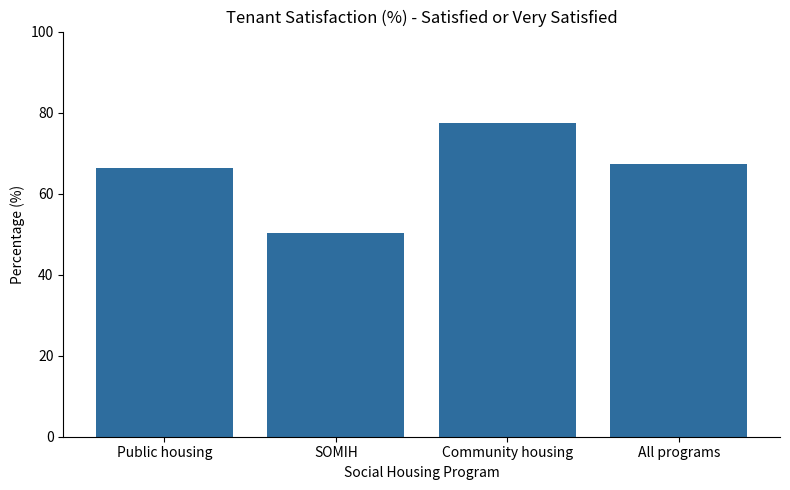

How many categories are shown in the chart?

4